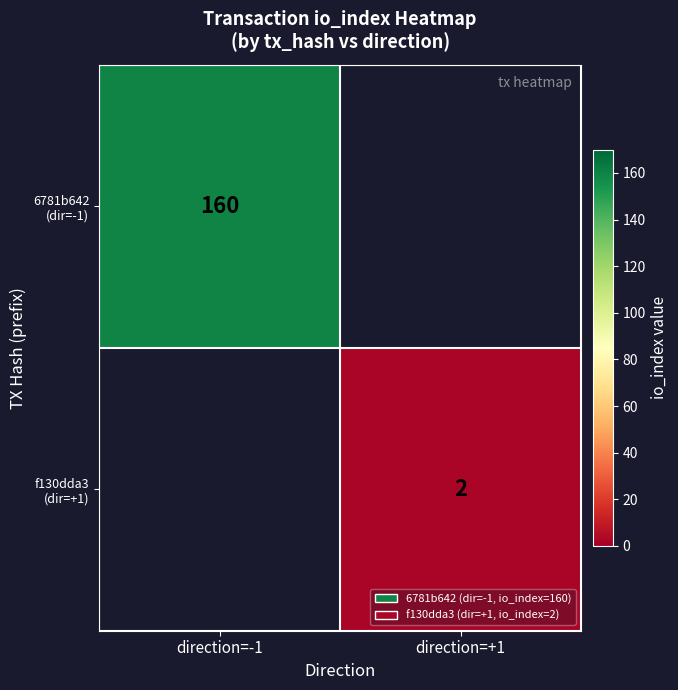

What is the maximum value shown in the chart?

160.0